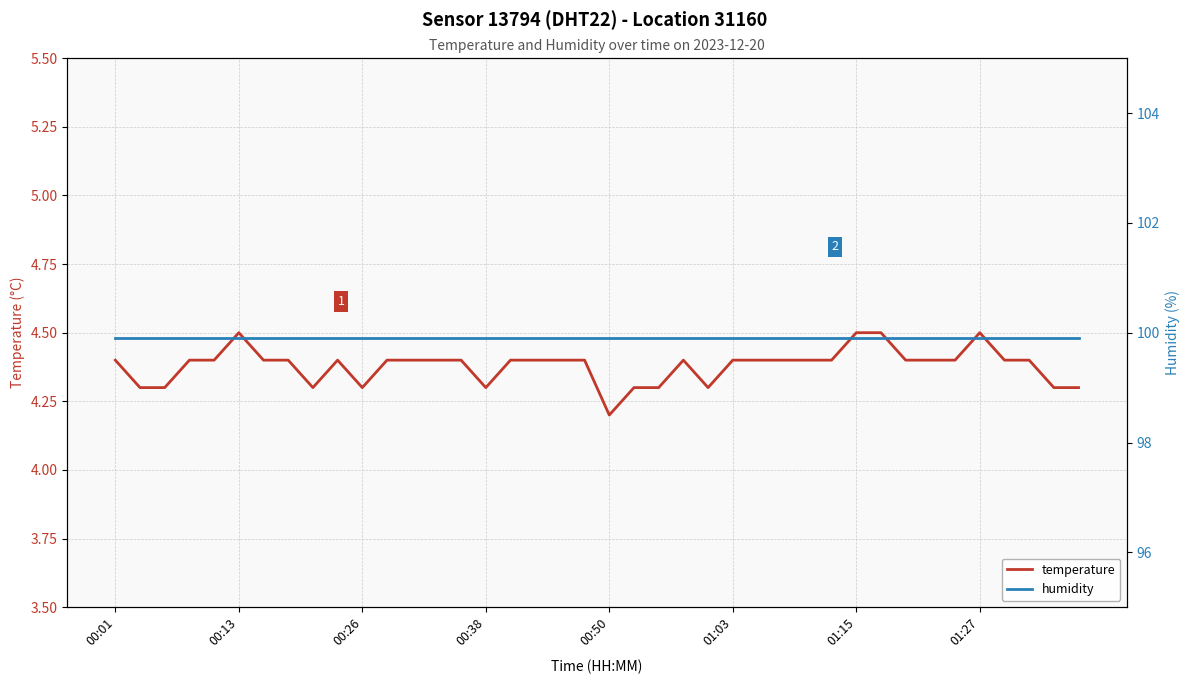

List the series in order of their peak value, highest first.

humidity, temperature